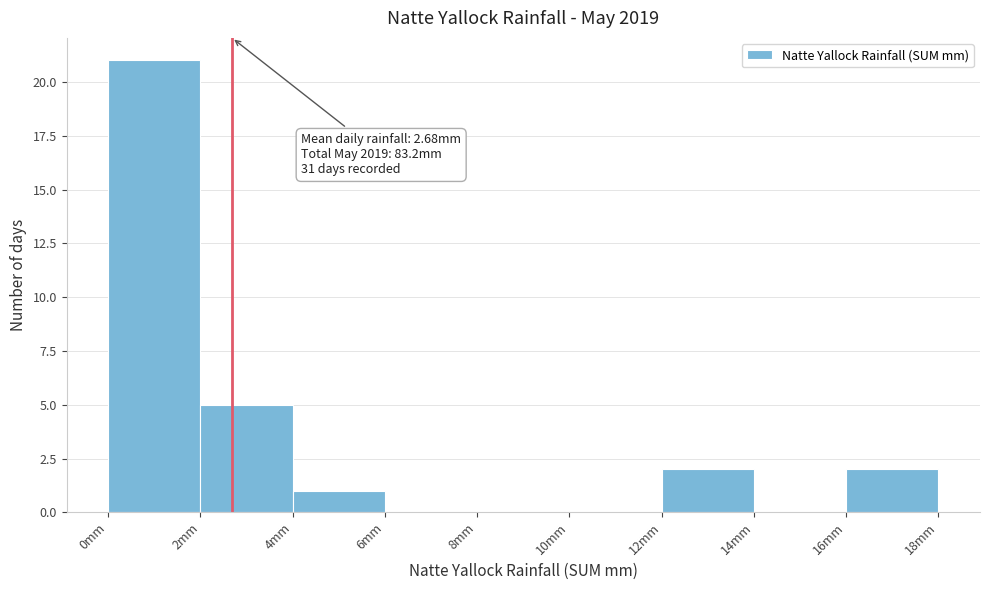

Over which range of the x-axis is the bar tallest?

0 to 2